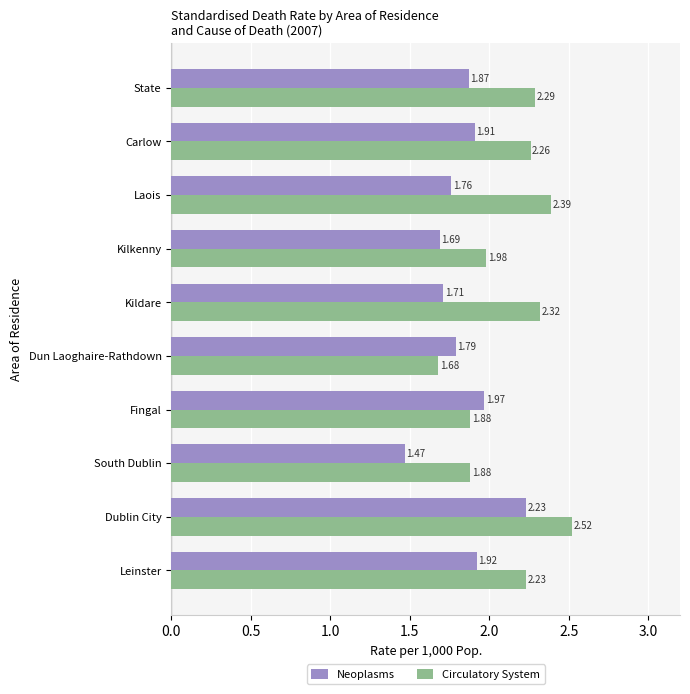

What is the sum of all Neoplasms values?

18.3